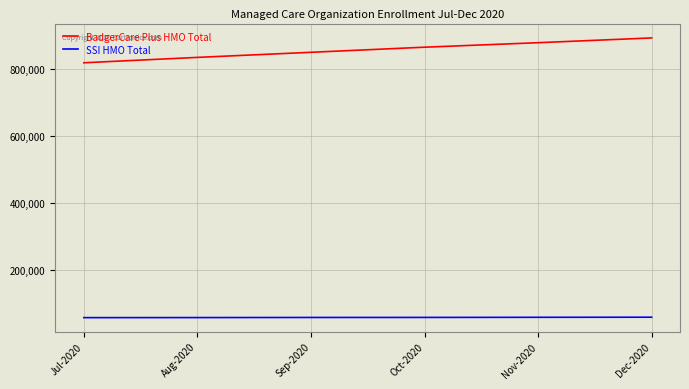

At Sep-2020, list the series in order from largest to smallest.

BadgerCare Plus HMO Total, SSI HMO Total